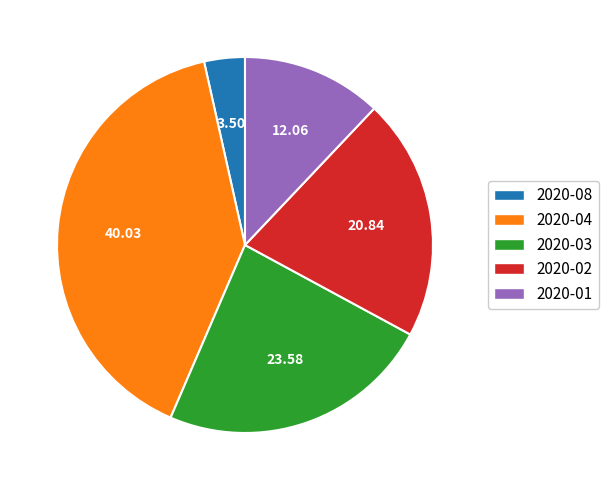

Between 2020-08 and 2020-03, which is larger?

2020-03